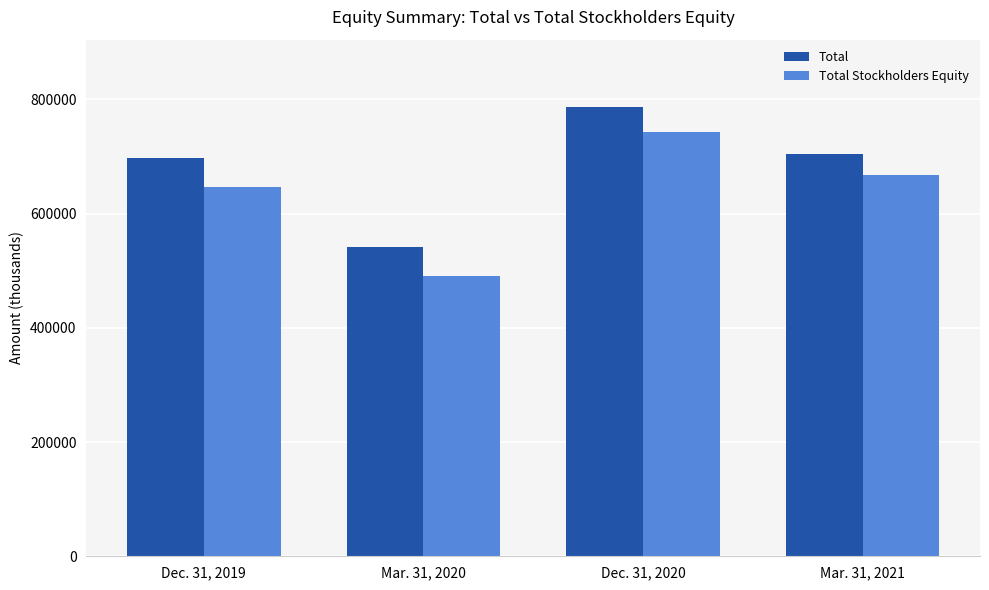

What position from the left is Mar. 31, 2020?

2